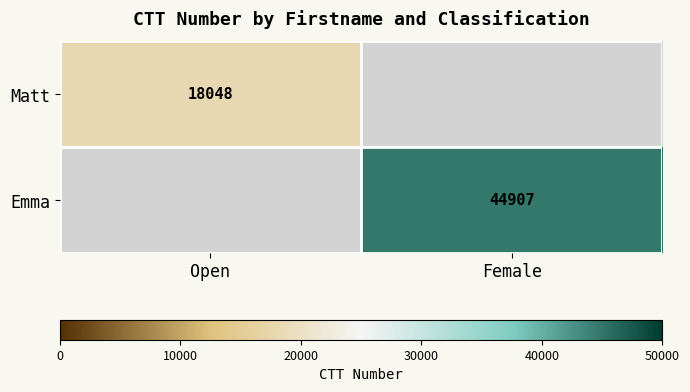

The value of Emma at Female is 44907. True or false?

True